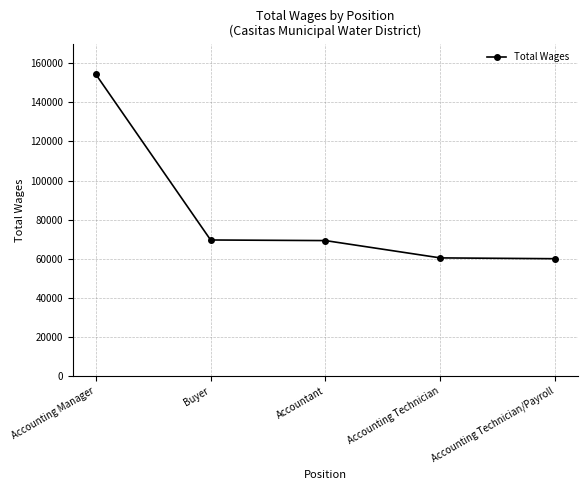

Is it true that the value at Accounting Technician is 60432?

True